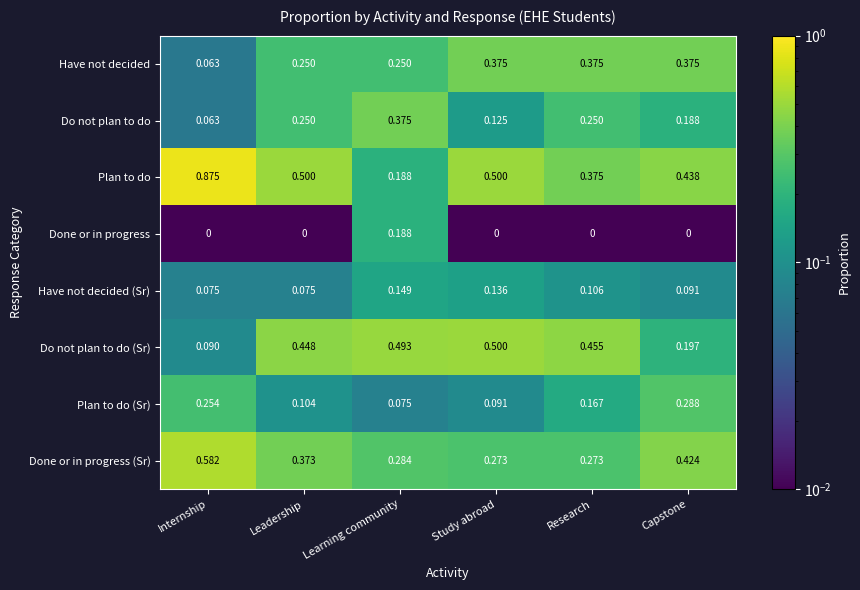

Rank the series at Capstone from highest to lowest value.

Plan to do, Done or in progress (Sr), Have not decided, Plan to do (Sr), Do not plan to do (Sr), Do not plan to do, Have not decided (Sr), Done or in progress